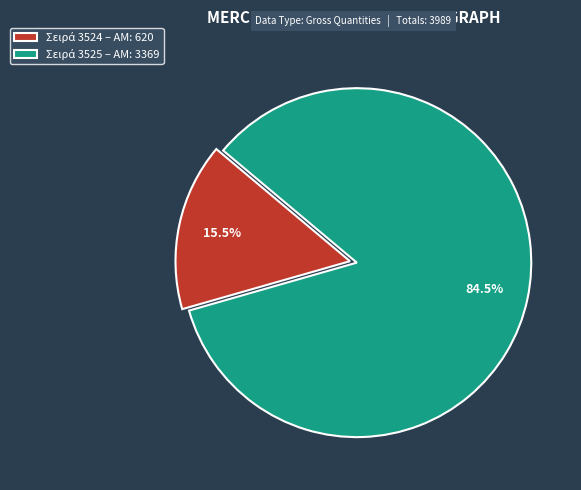

Is there a majority slice in this chart?

Yes